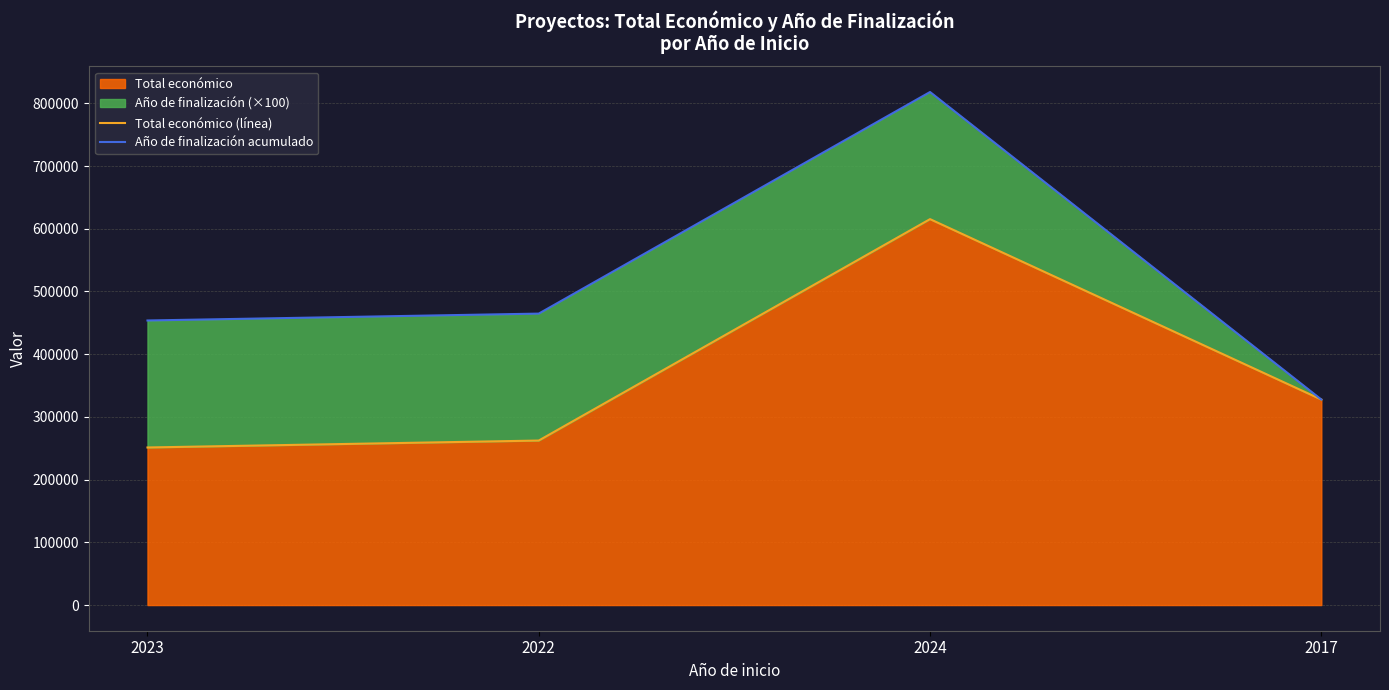

Where is Total económico (línea) nearest to the value 433323?

2017